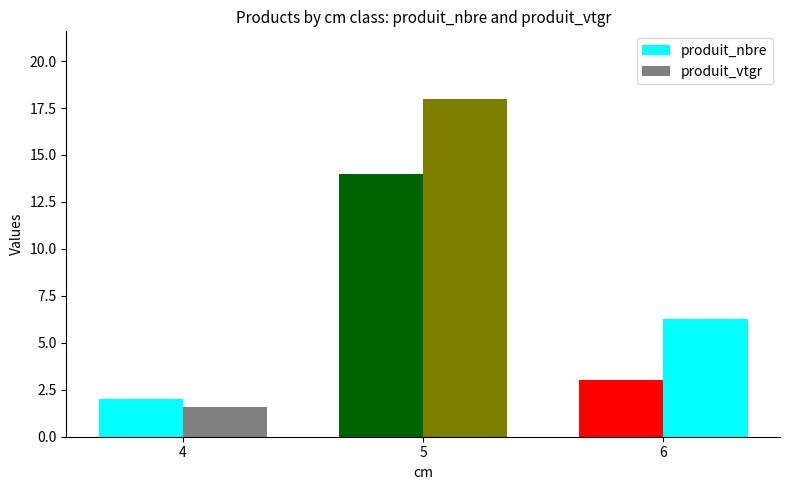

Reading left to right, extract all data points from this chart.

produit_nbre: 4=2.0	5=14.0	6=3.0
produit_vtgr: 4=1.6	5=18.0	6=6.3